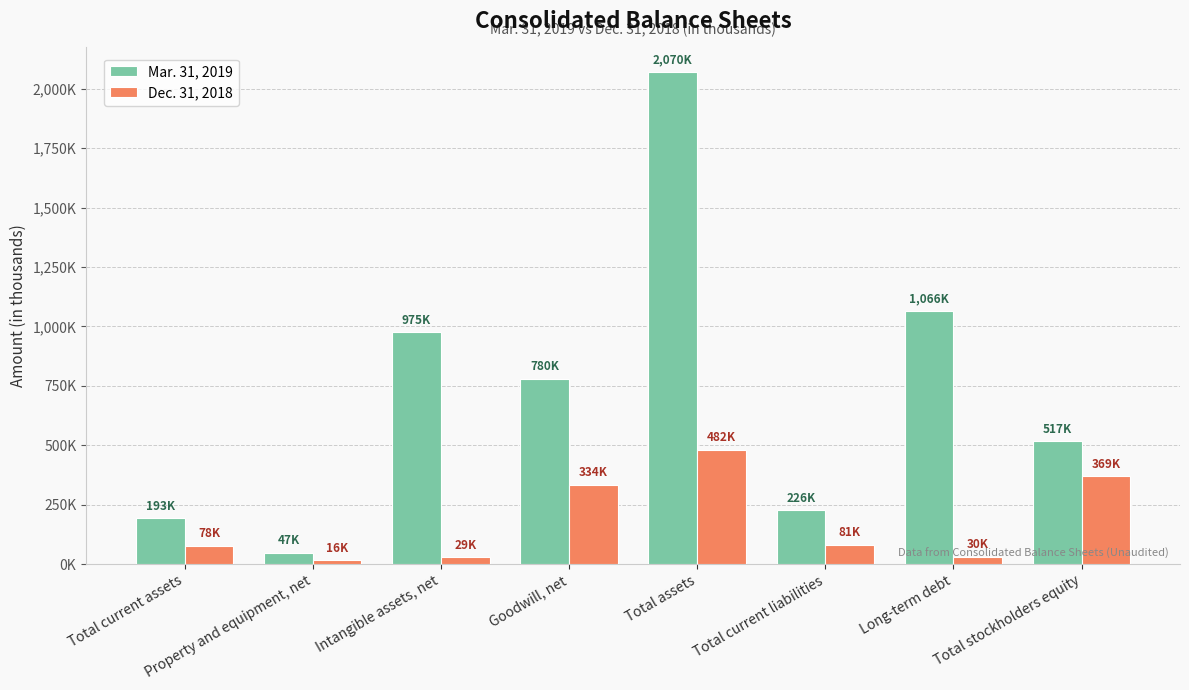

Which series changed the most between Property and equipment, net and Goodwill, net?

Mar. 31, 2019